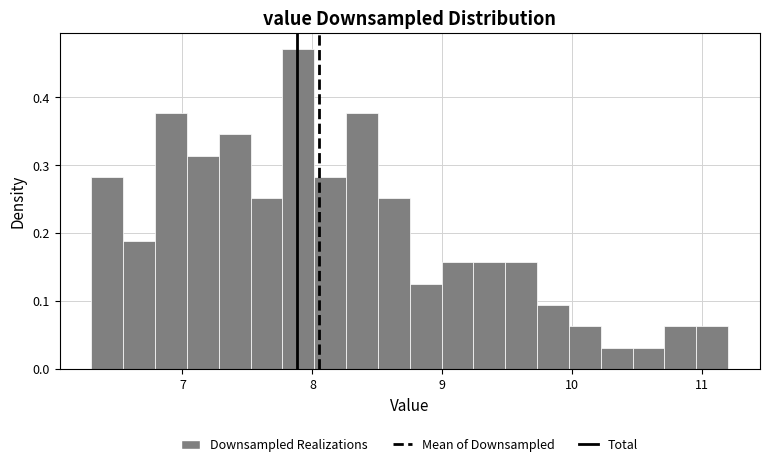

Around what value on the x-axis is the tallest bar? Give the approximate position of its centre, as read against the axis.

7.9